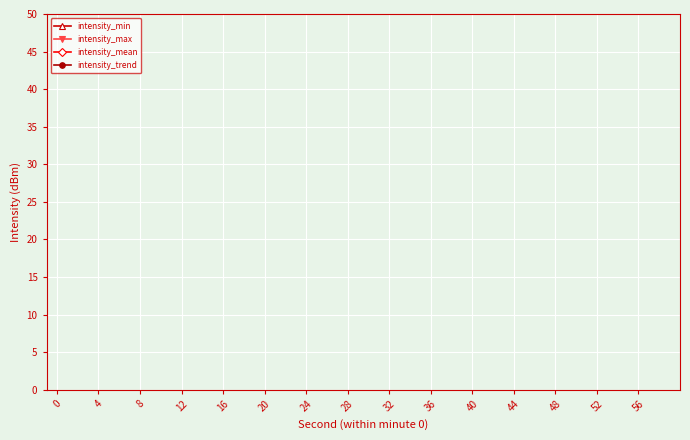

How many data points does each series have?

30